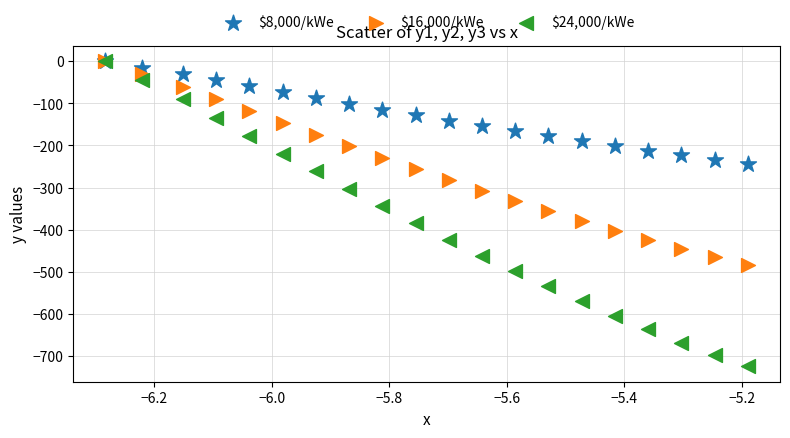

Which series has the largest Y range (max minus min)?

$24,000/kWe